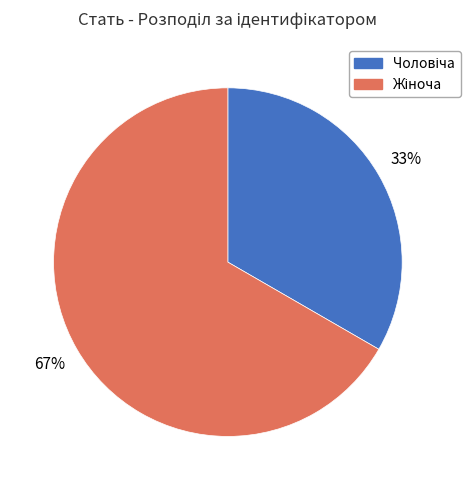

Is there a majority slice in this chart?

Yes